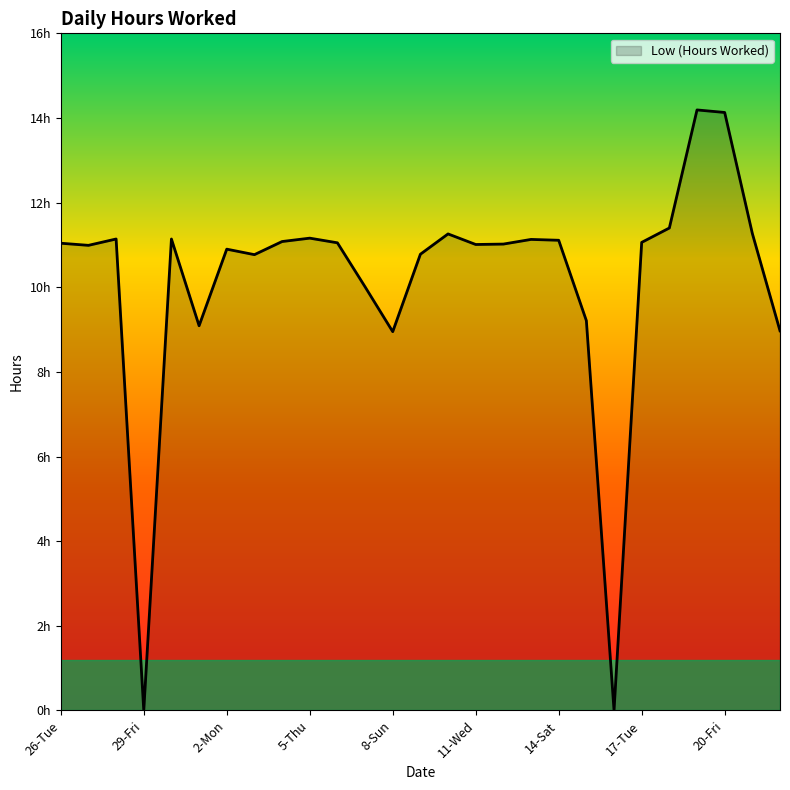

Does the chart display data point markers on the line(s)?

No